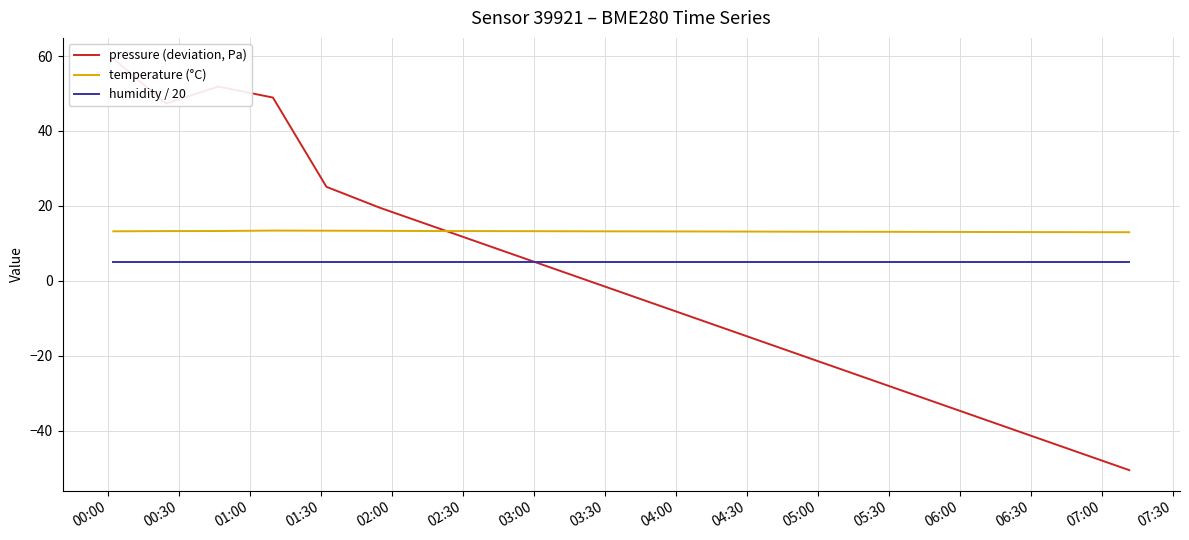

How many intersections are there between pressure (deviation, Pa) and humidity / 20?

1